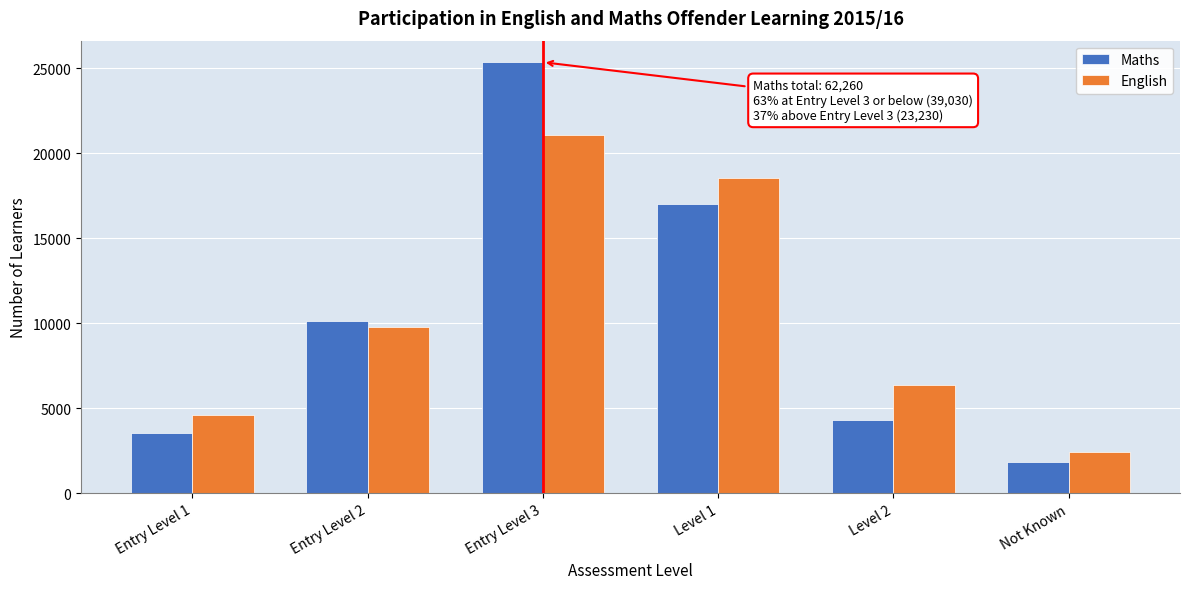

Reading left to right, what are all the values shown in this chart?

Maths: Entry Level 1=3570	Entry Level 2=10110	Entry Level 3=25350	Level 1=17040	Level 2=4330	Not Known=1860
English: Entry Level 1=4620	Entry Level 2=9770	Entry Level 3=21050	Level 1=18560	Level 2=6340	Not Known=2410